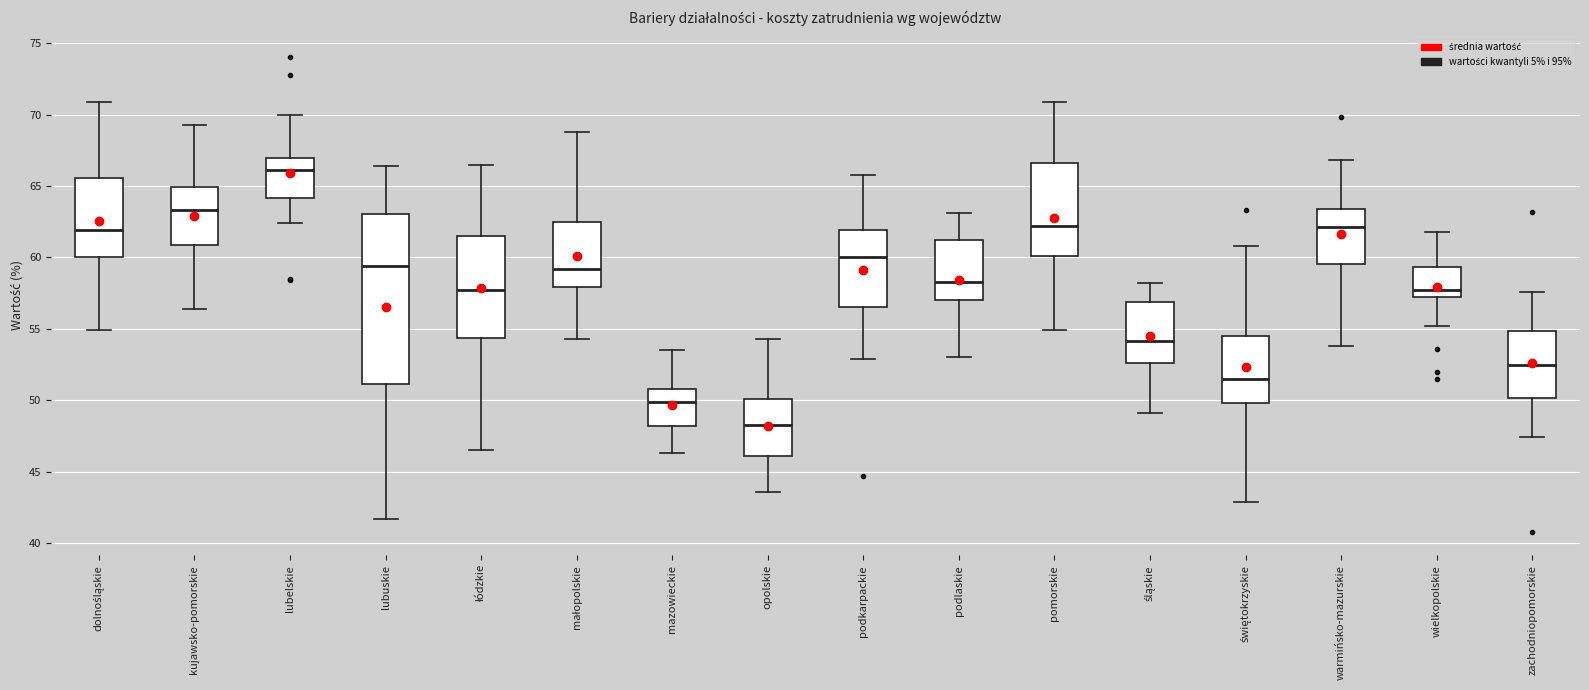

Which box has the lowest median line?

opolskie